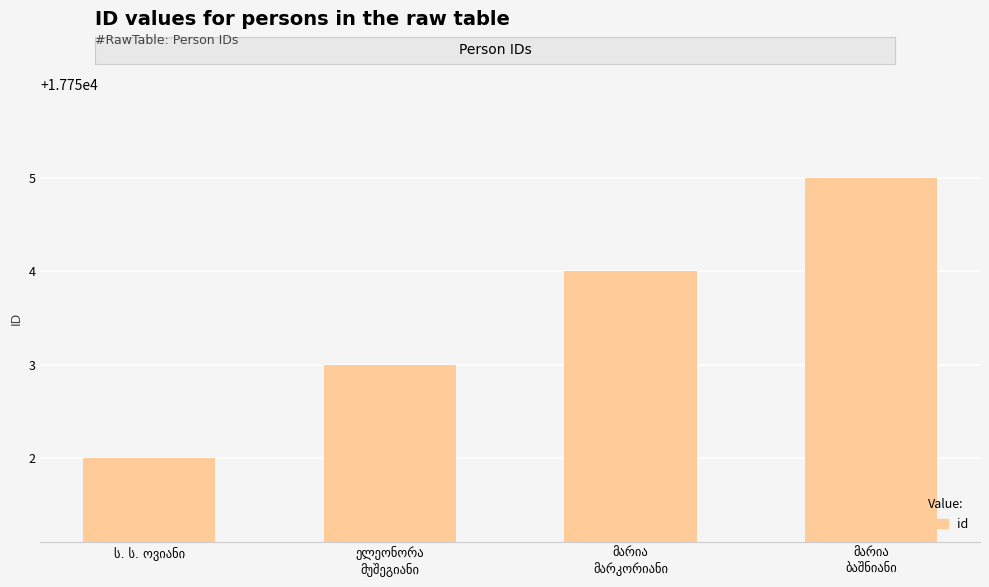

What is the value of the 4th bar from the left?

17755